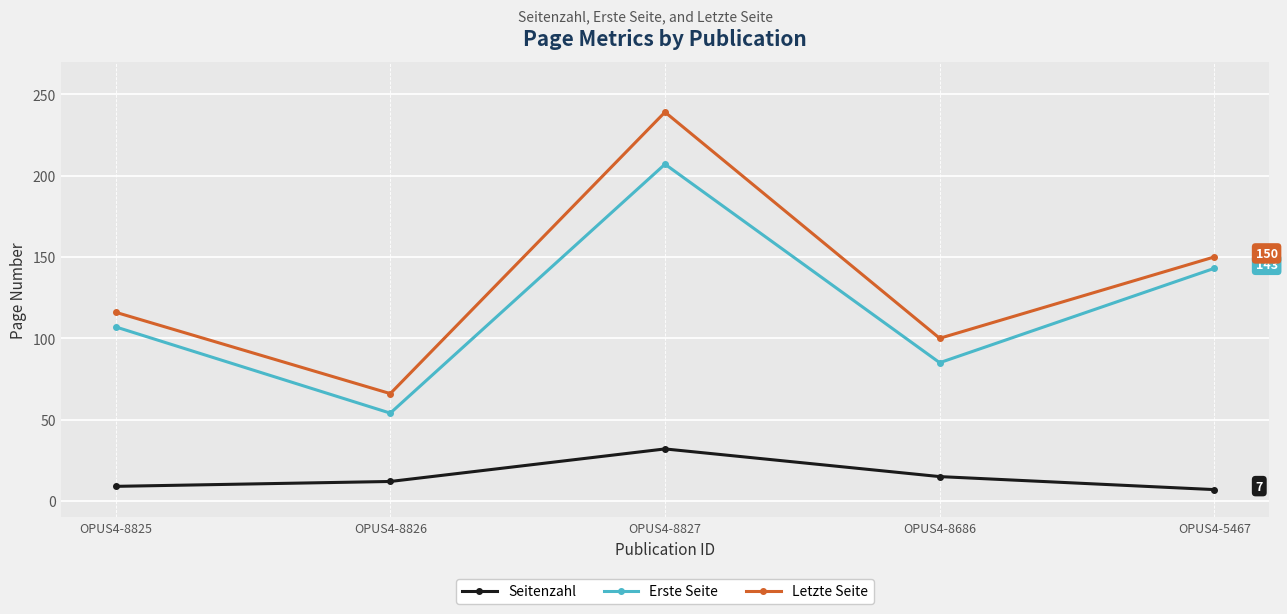

What is the maximum value for Letzte Seite?

239